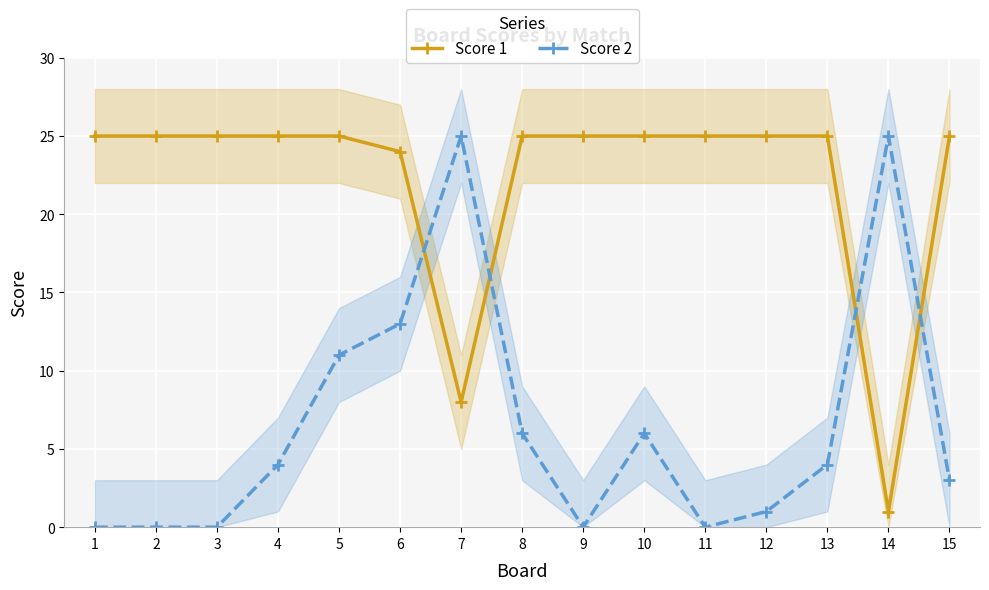

Between 9 and 8, which is larger?

9